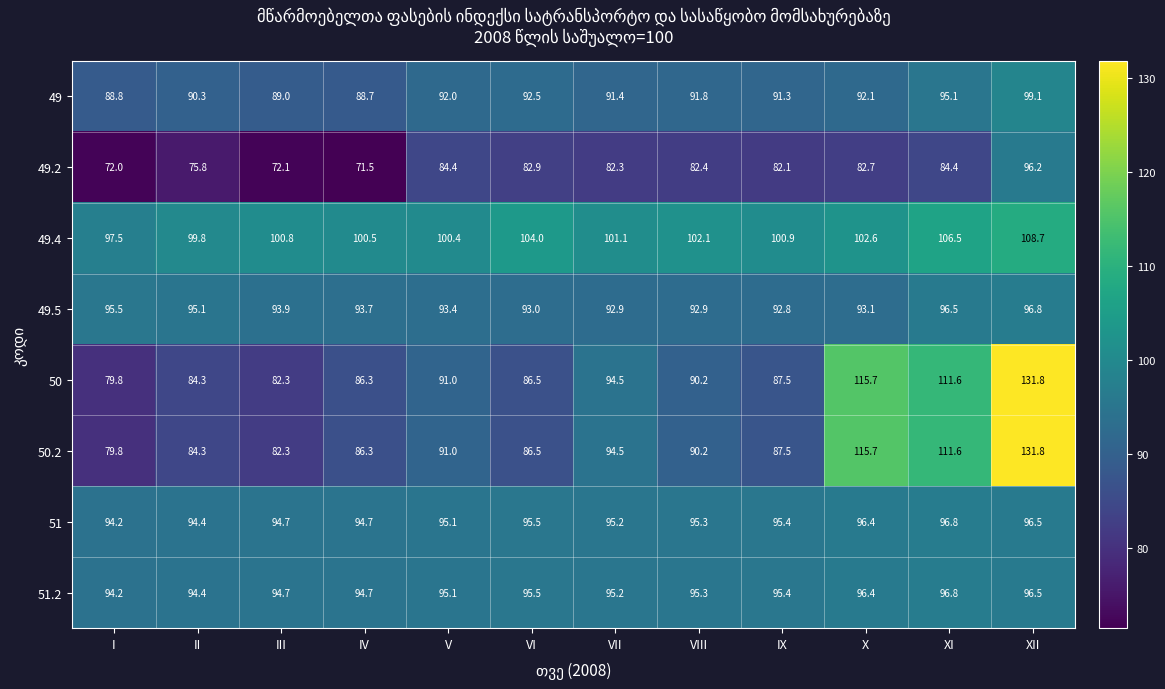

What is the difference between the highest and lowest values at X?

33.0